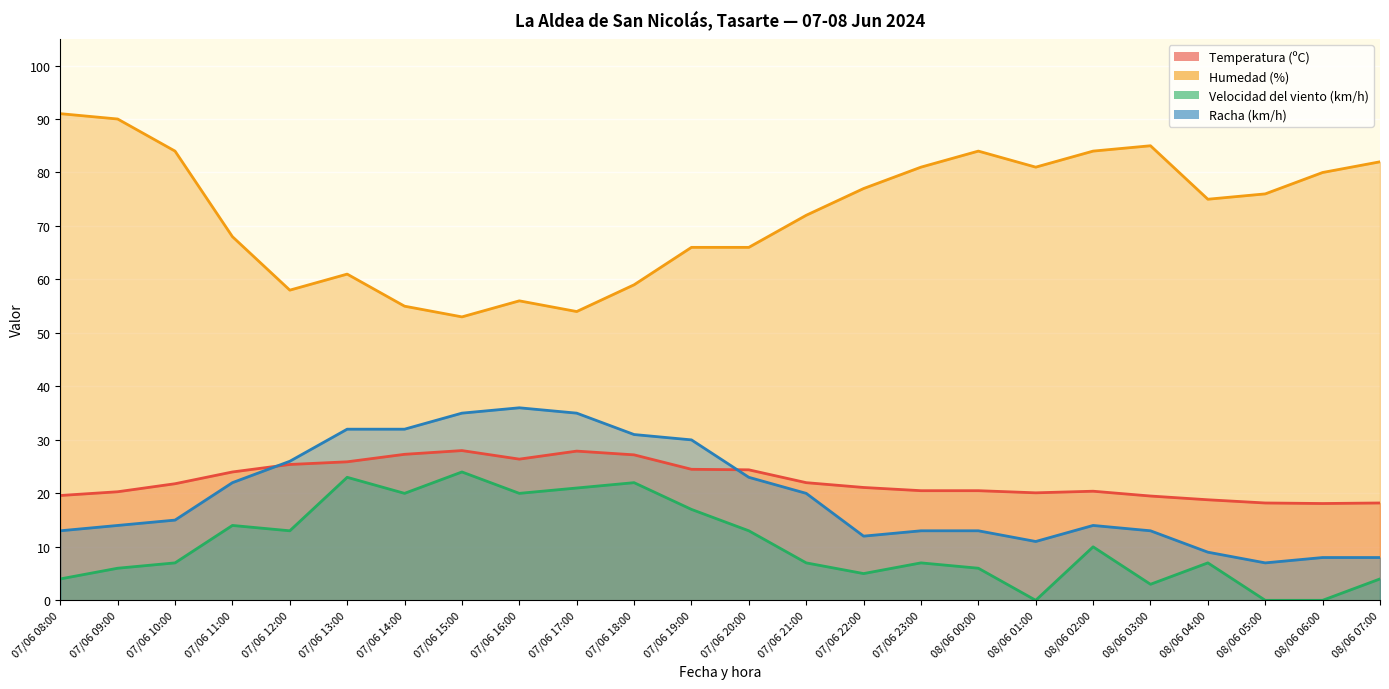

How many lines are shown in the chart?

4